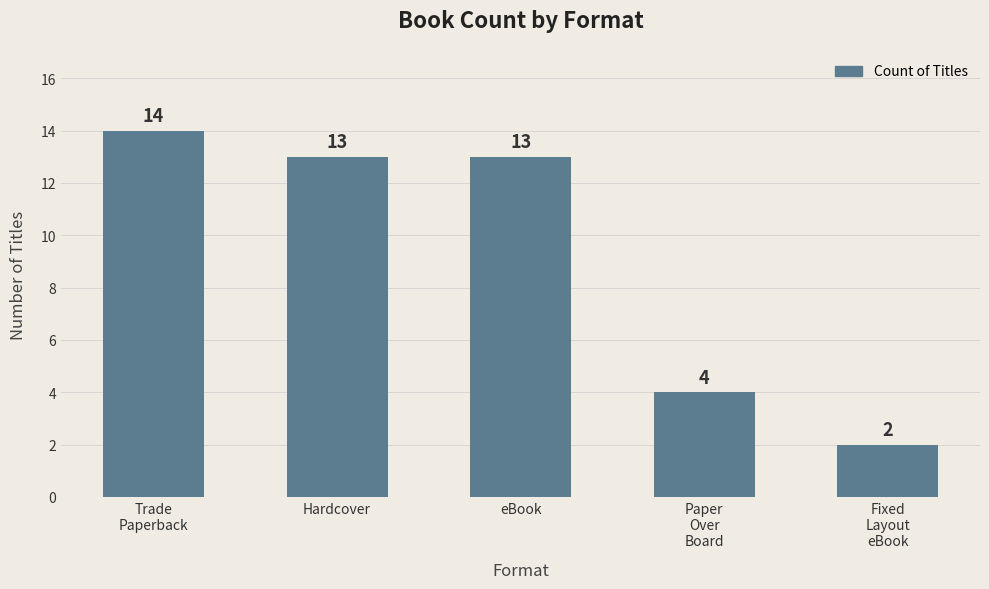

What is the sum of all values?

46